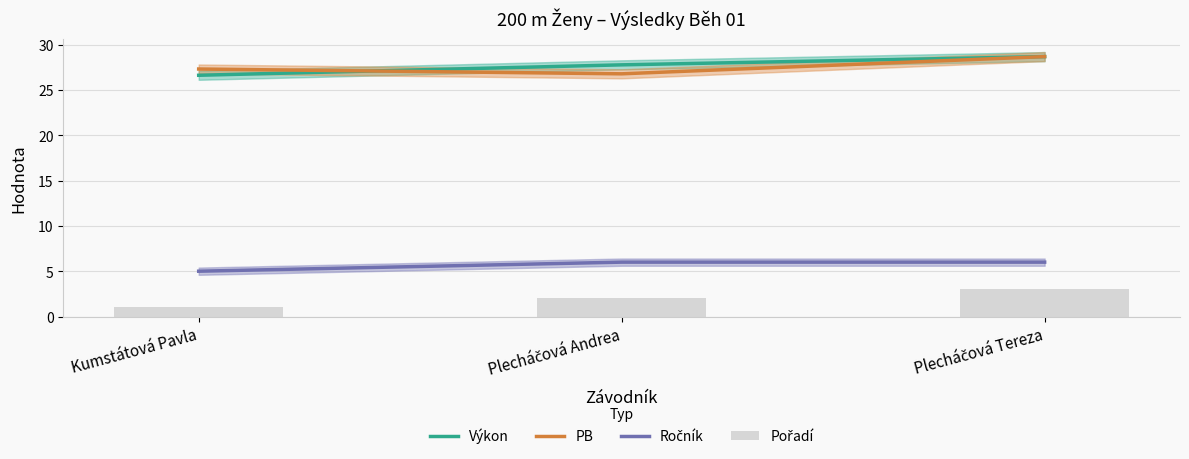

Is the value of Ročník at Plecháčová Tereza greater than the value of Výkon at Kumstátová Pavla?

No